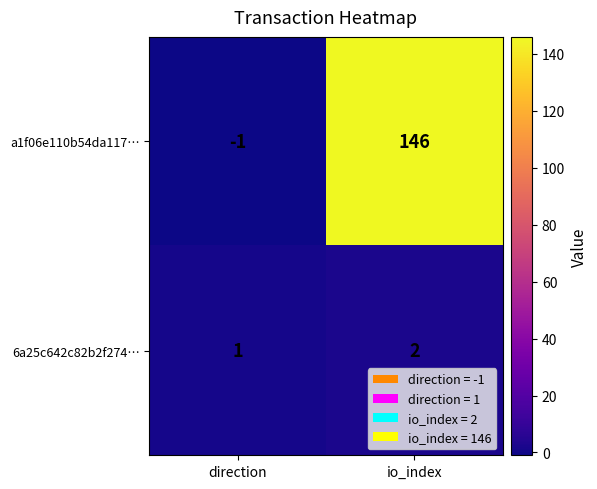

List the series in order of their peak value, lowest first.

6a25c642c82b2f274…, a1f06e110b54da117…